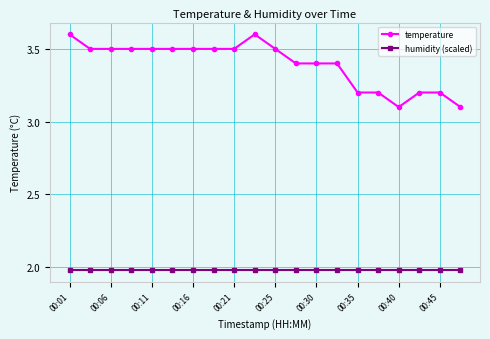

What is the lowest value of the temperature series?

3.1